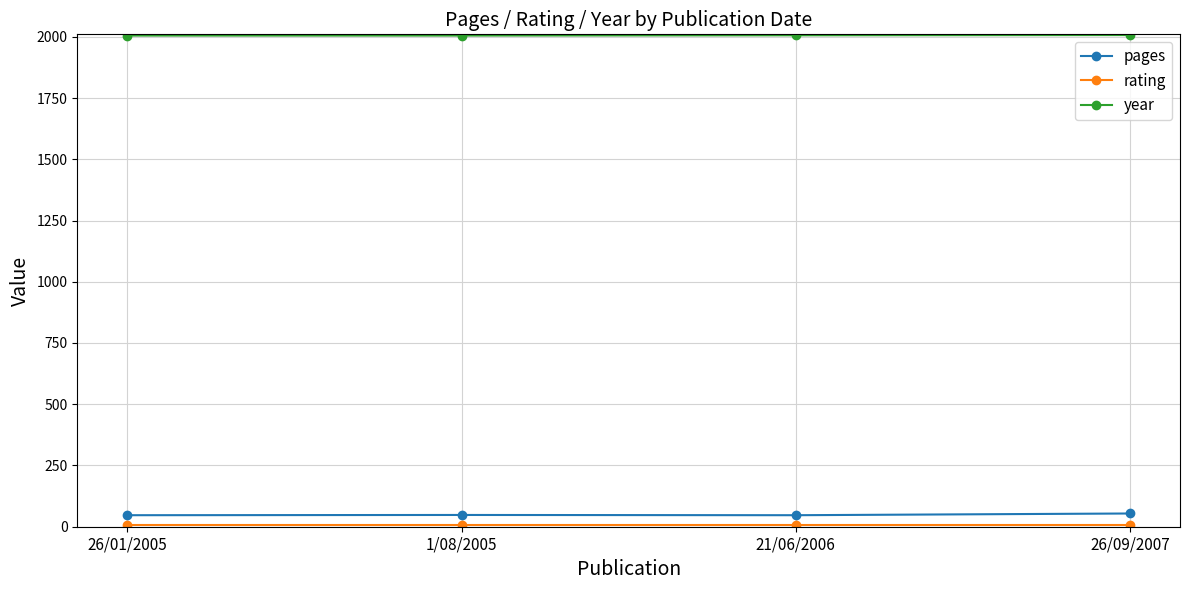

What is the label of the 3rd point from the left?

21/06/2006